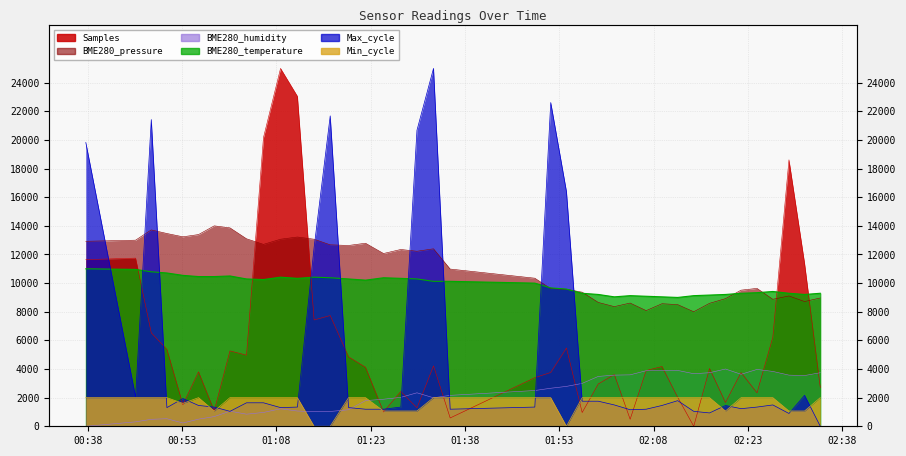

Rank the series at 01:23 from lowest to highest value.

BME280_humidity, Max_cycle, Min_cycle, Samples, BME280_temperature, BME280_pressure